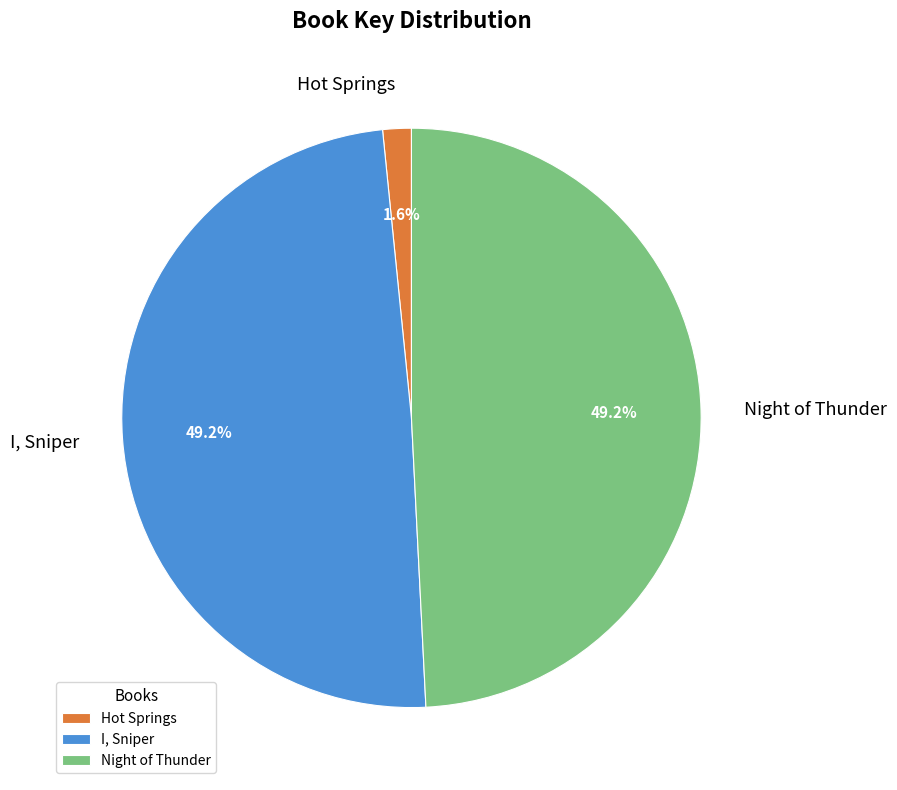

True or false: Hot Springs accounts for 15% of the total.

False